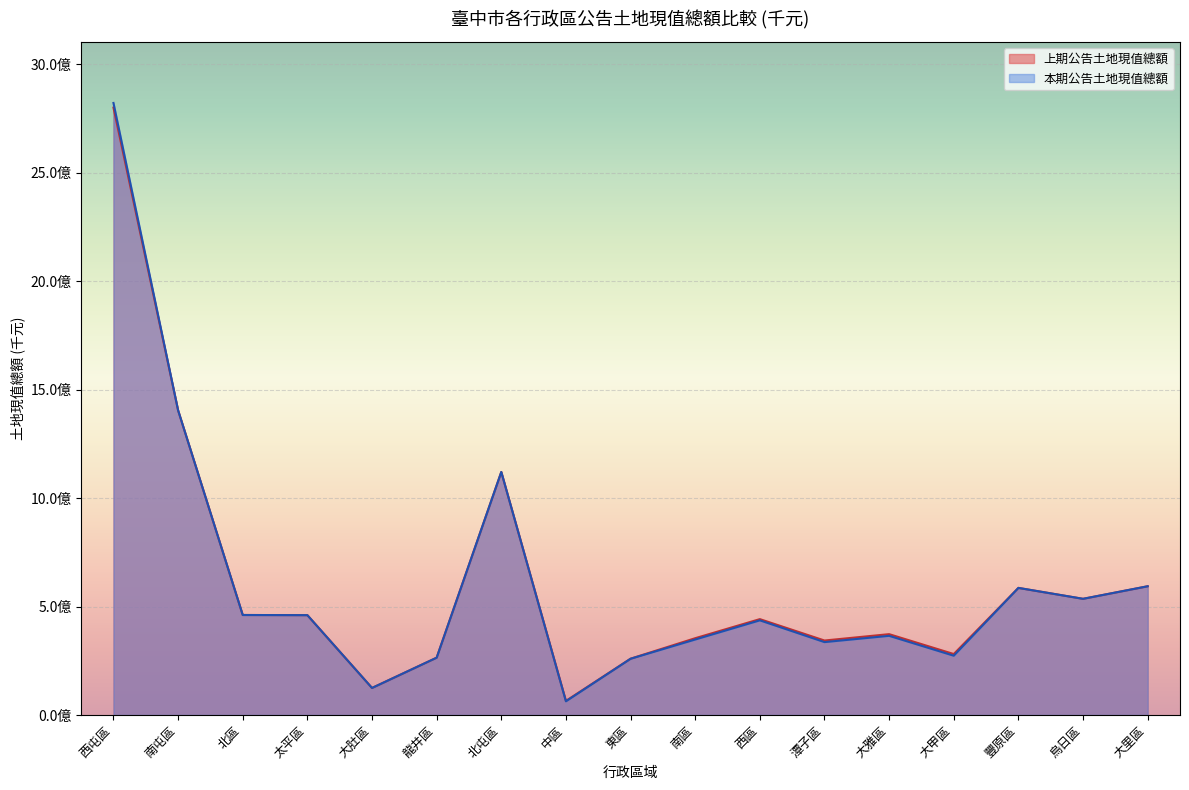

At how many categories does at least one series exceed 146018226?

15